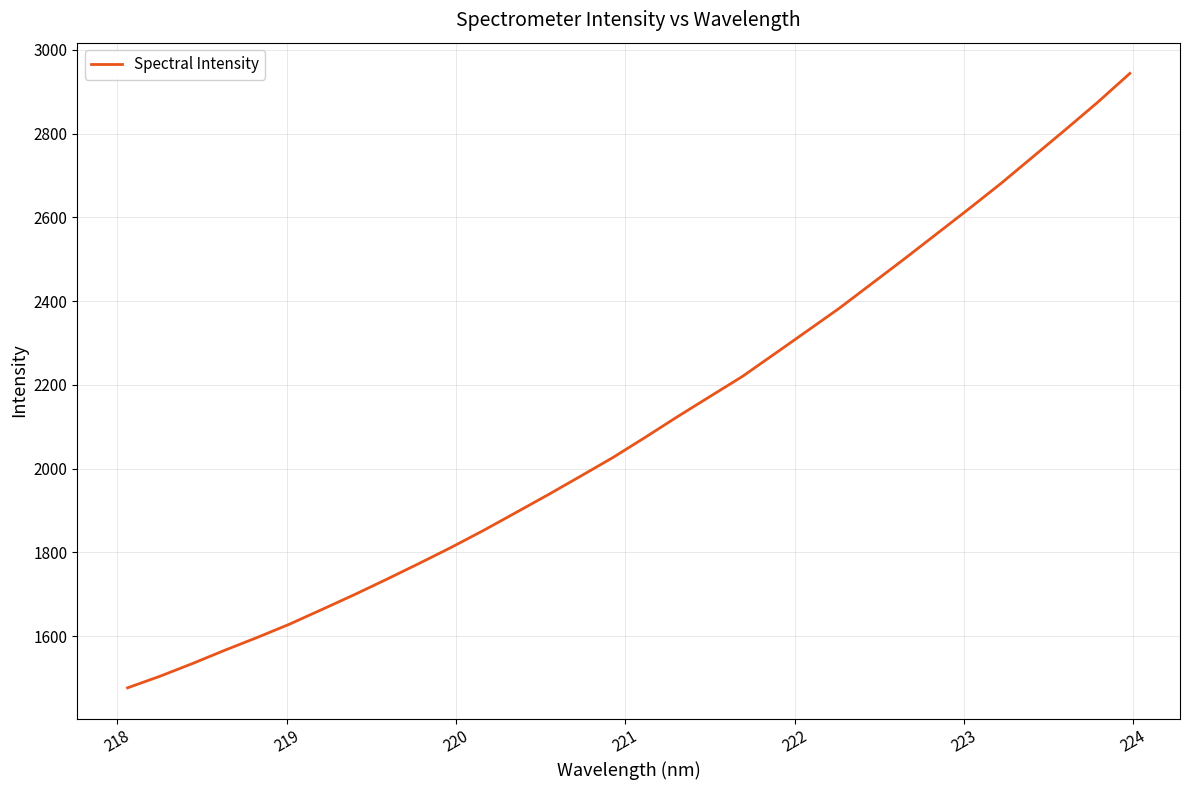

What is the maximum value shown in the chart?

2943.6